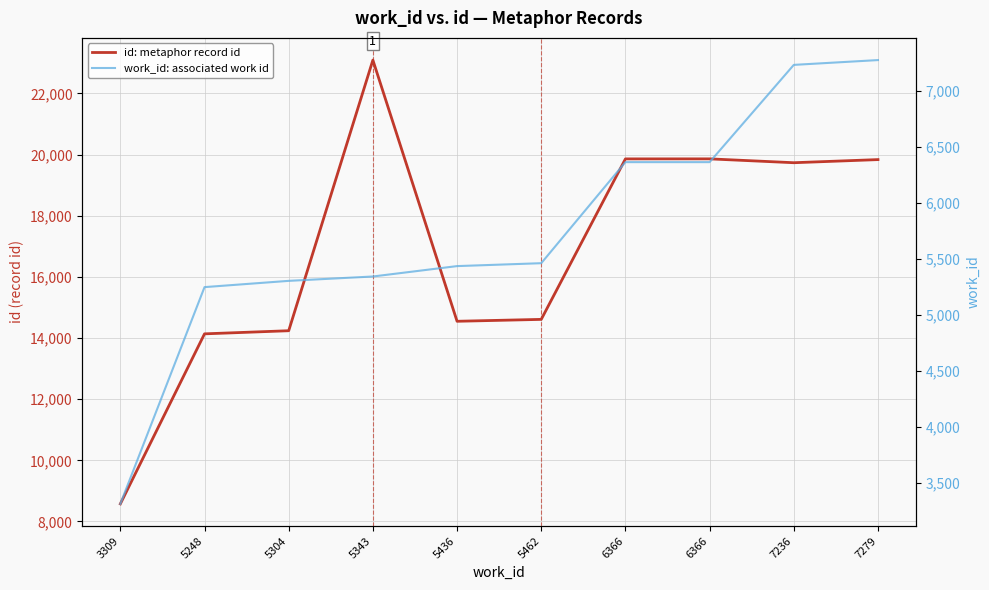

True or false: work_id: associated work id and id: metaphor record id cross at least once.

False